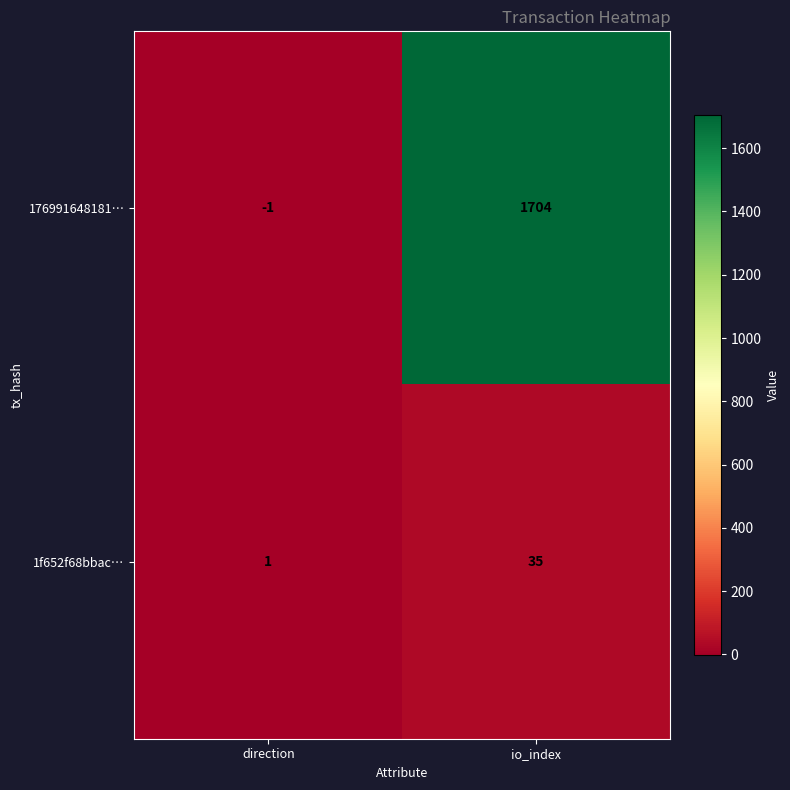

The 1f652f68bbac… series shows 18 at io_index. True or false?

False